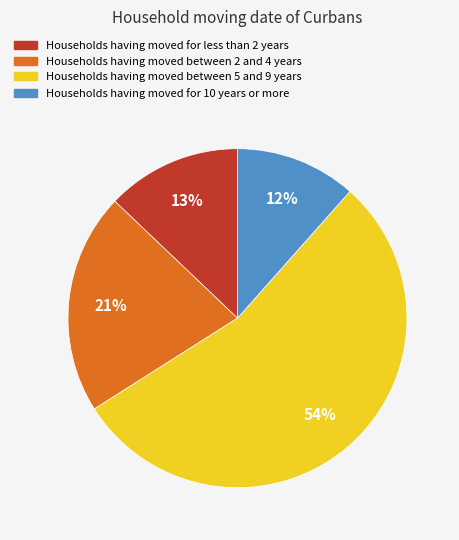

Is there a majority slice in this chart?

Yes